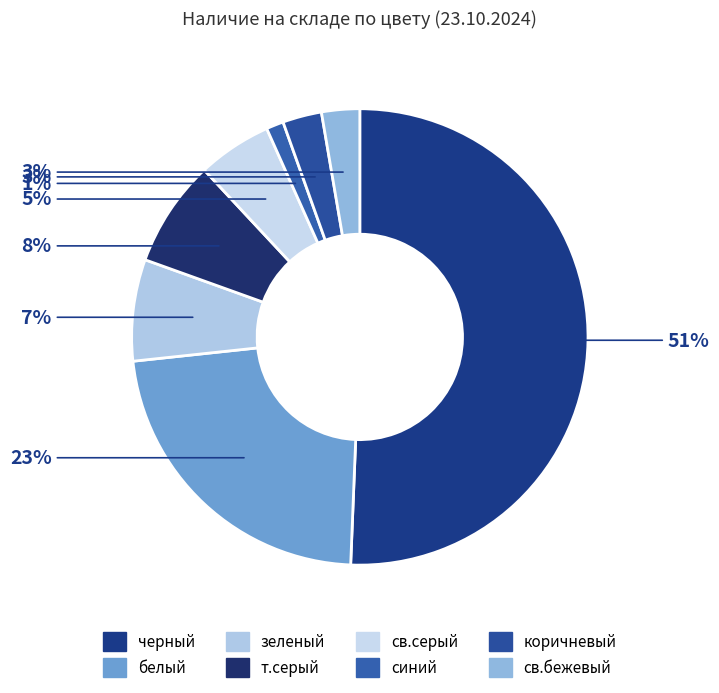

Combined, what portion of the pie is коричневый and синий?

4.0%